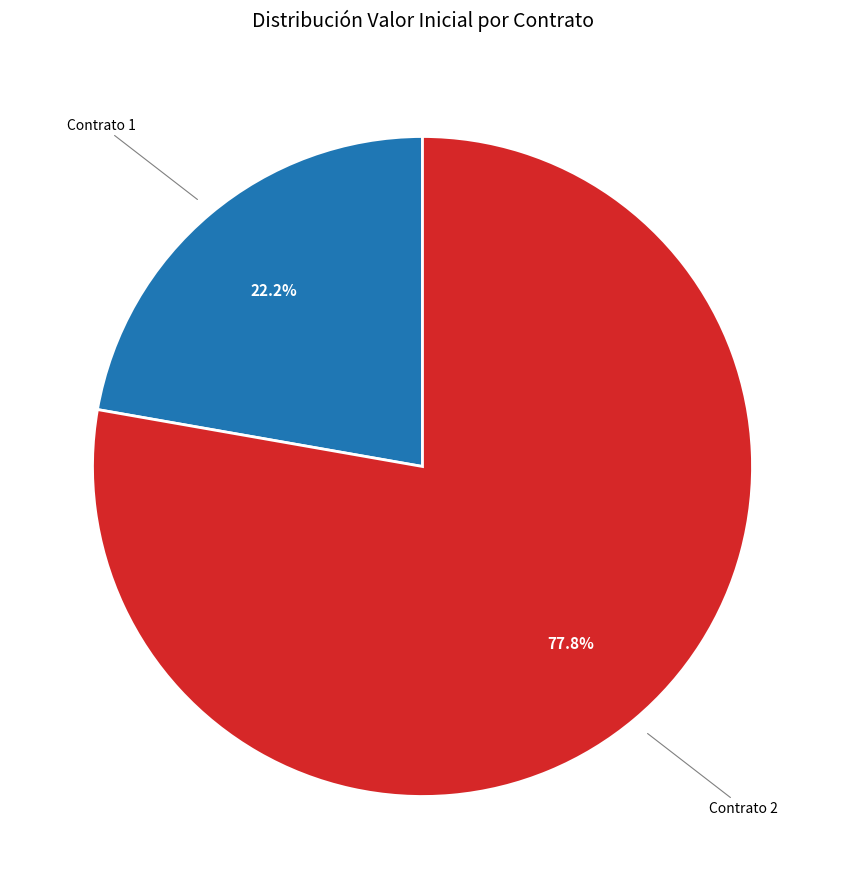

Is there any slice that represents more than half of the pie?

Yes